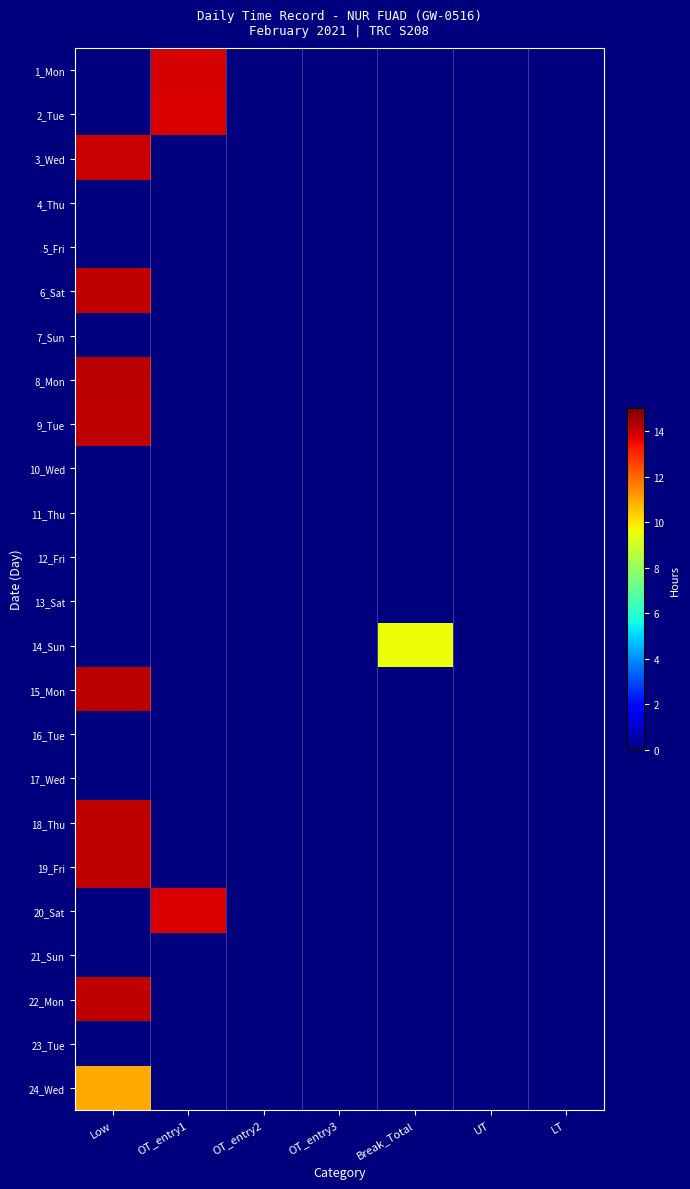

How many distinct data groups are displayed?

24